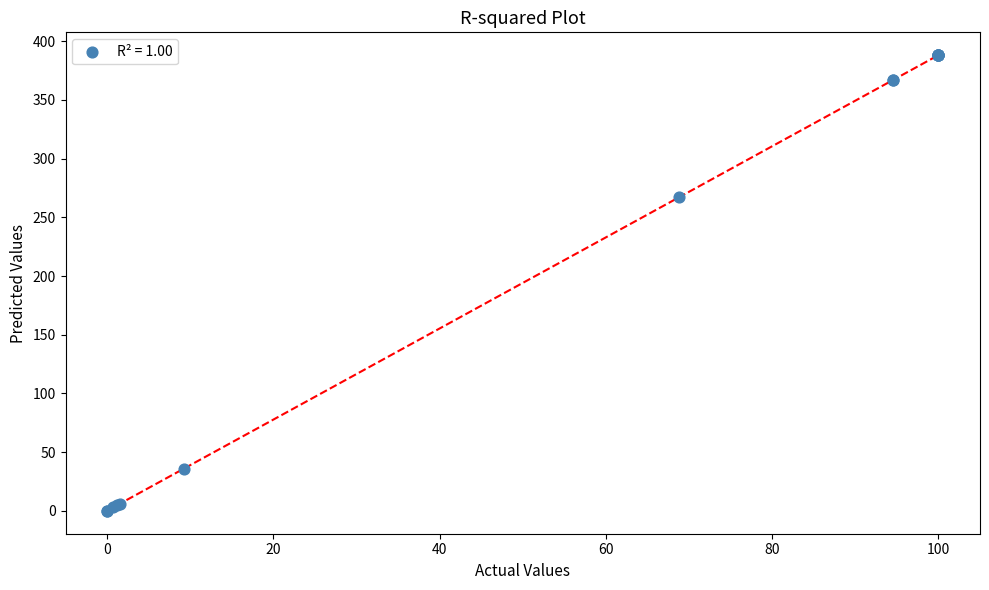

What Y value in the scatter plot is closest to 194?

267